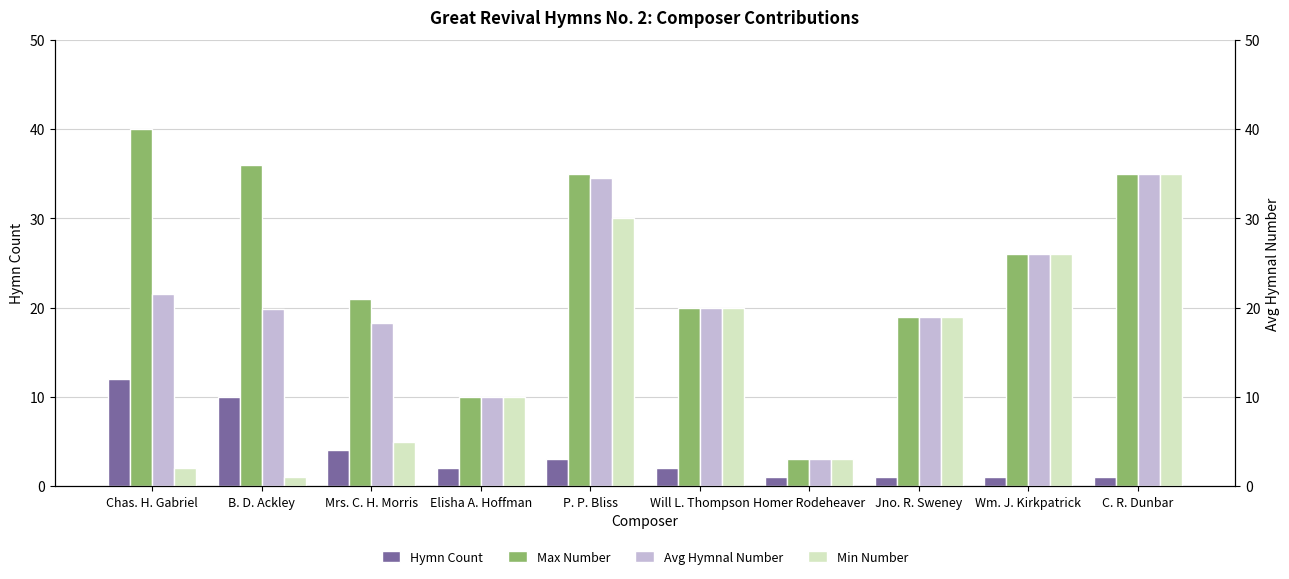

What is the minimum value for Avg Hymnal Number?

3.0